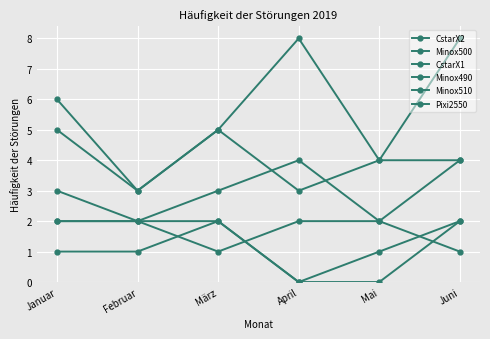

What is the average value of the CstarX2 series?

6